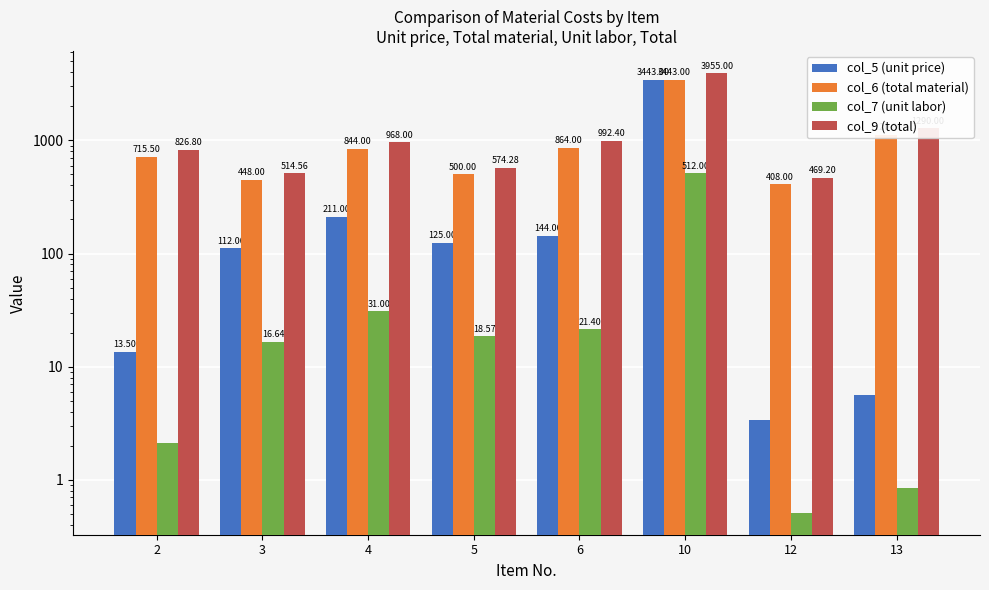

At which category is the sum across all series the highest?

10